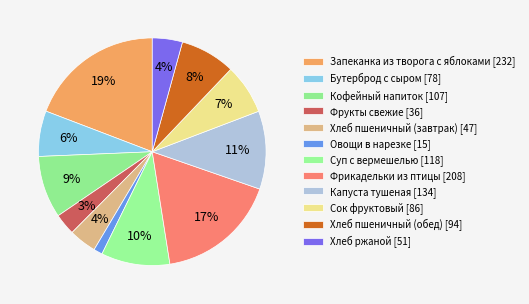

How many segments does this pie chart have?

12